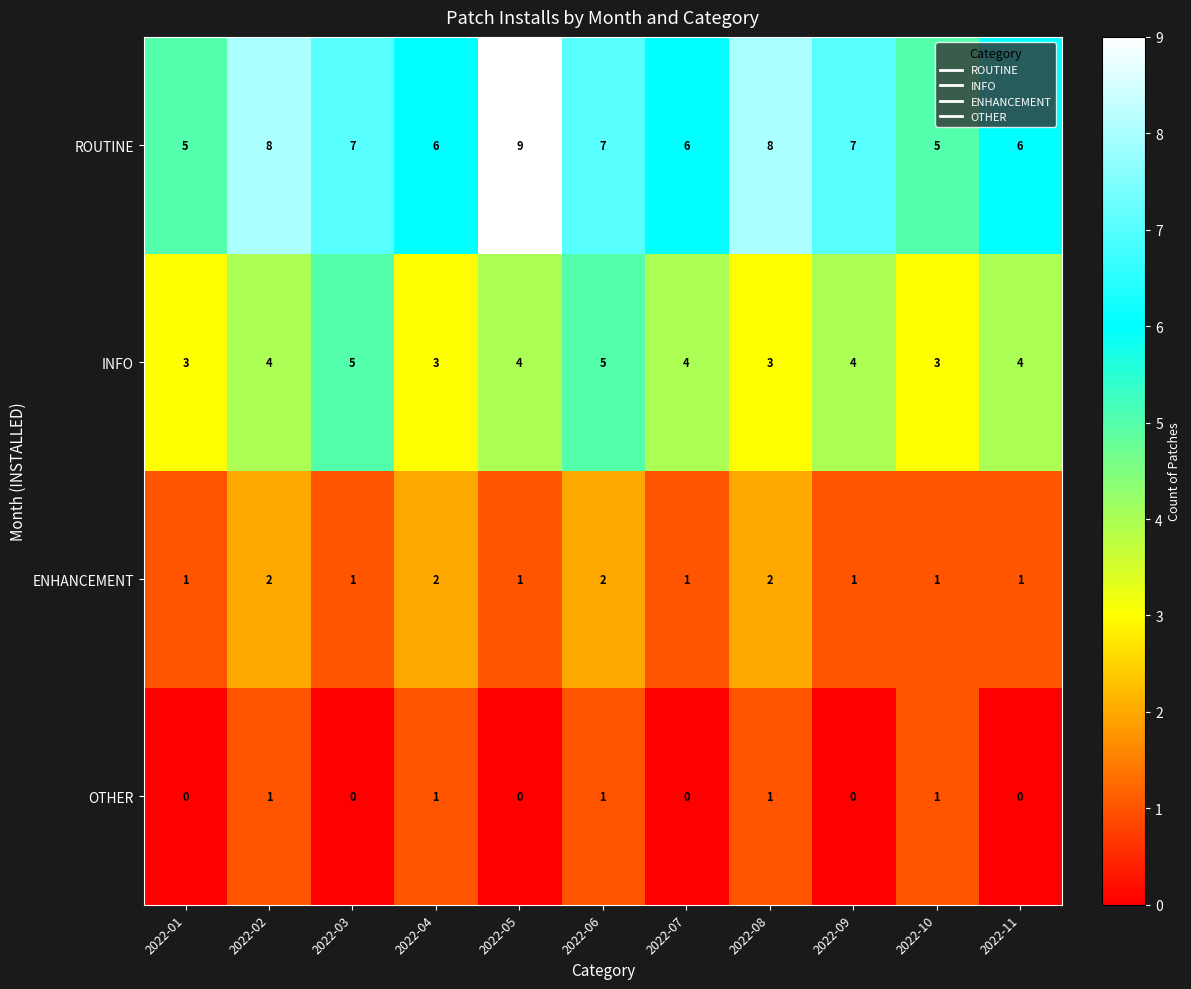

What is the total value across all series at 2022-05?

14